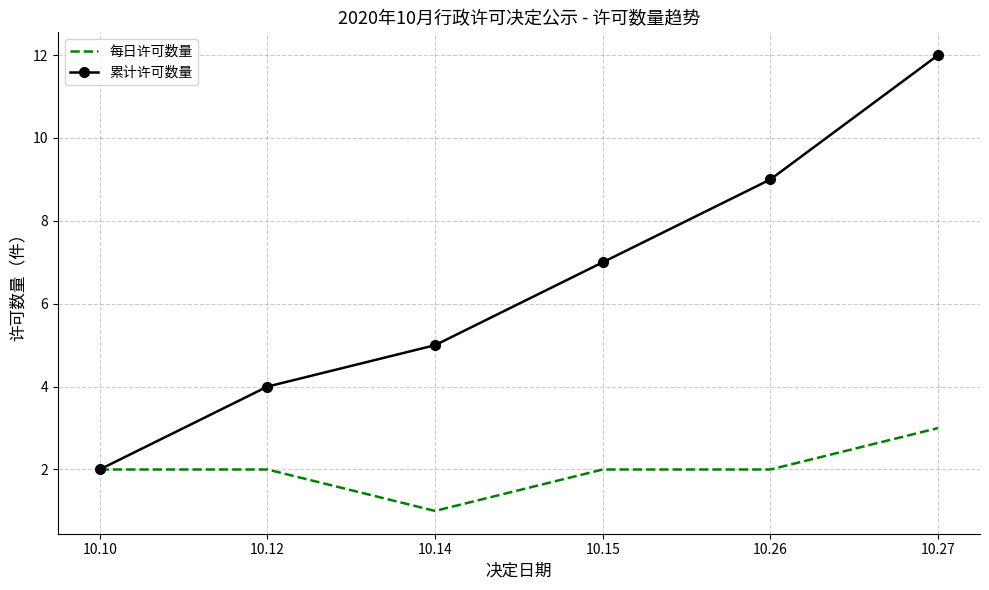

Which series changed the most between 10.15 and 10.27?

累计许可数量